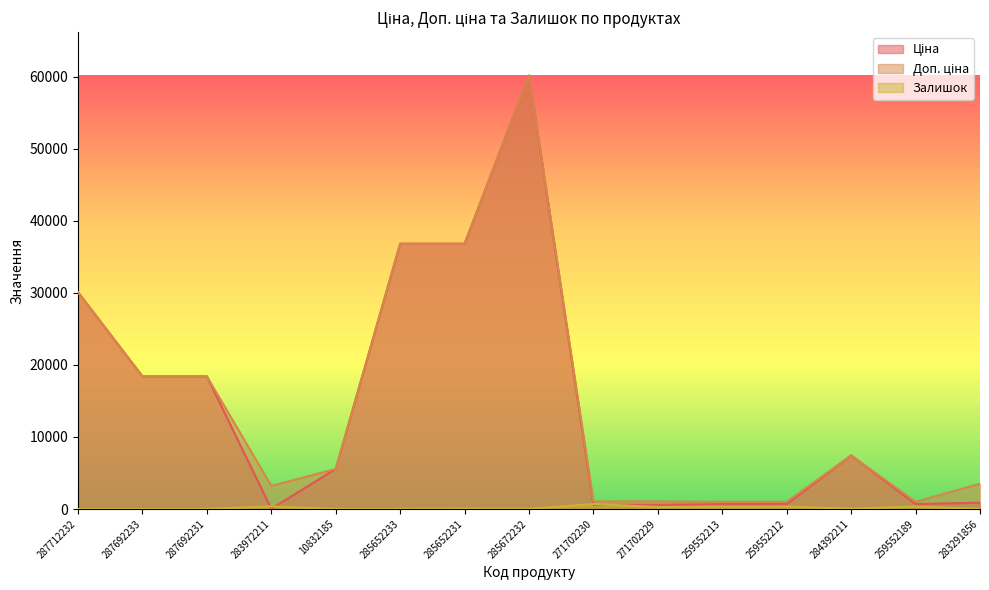

What are all the series names shown in the legend?

Ціна, Доп. ціна, Залишок